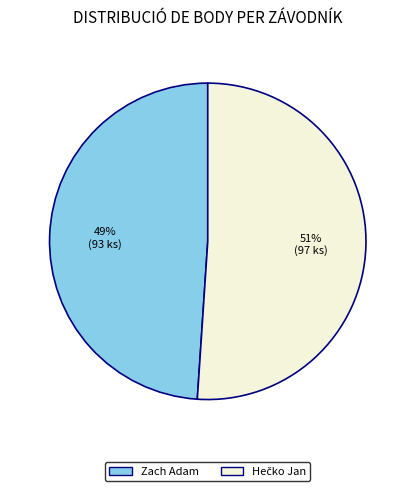

To the nearest percent, what portion does Zach Adam represent?

49%